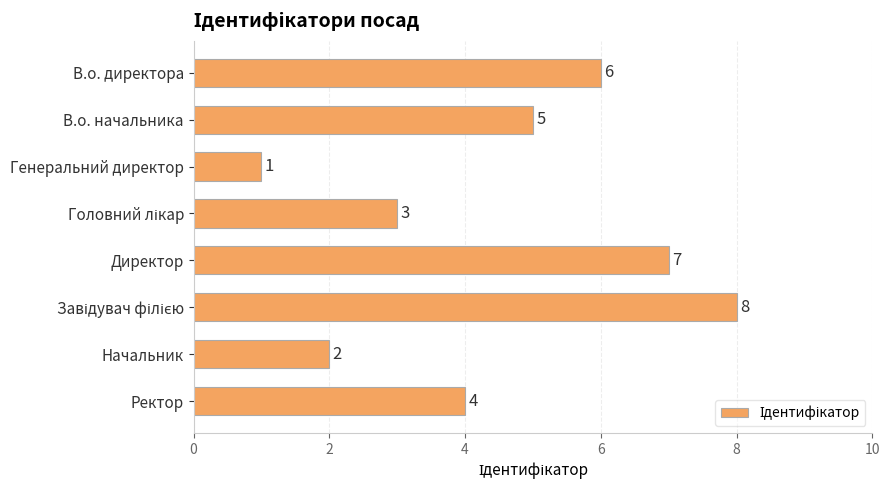

What is the difference between the maximum and minimum values?

7